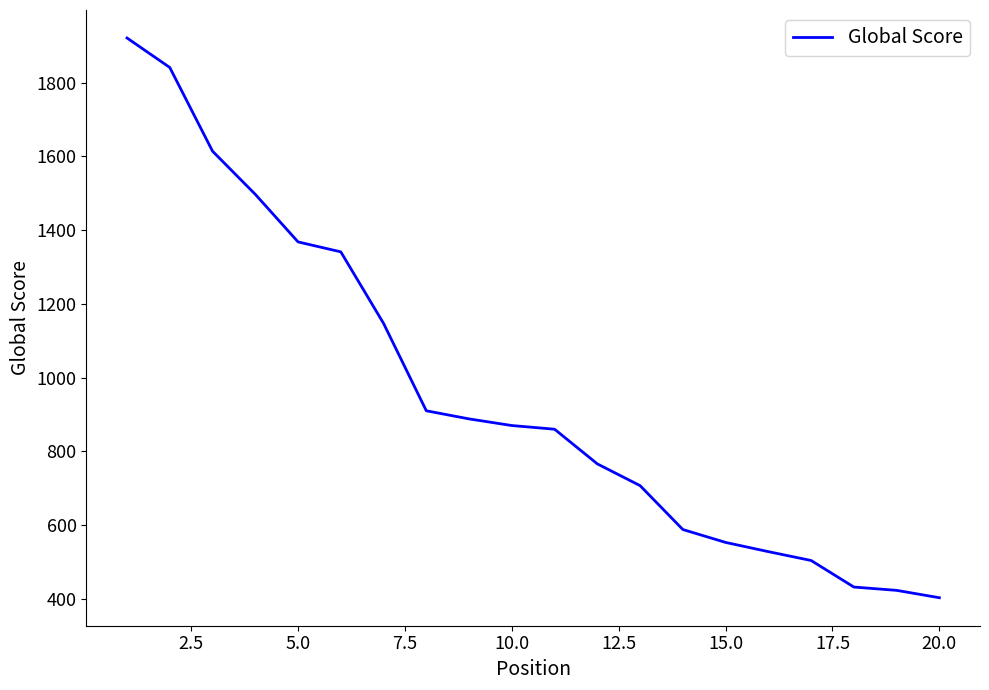

What is the maximum value shown in the chart?

1921